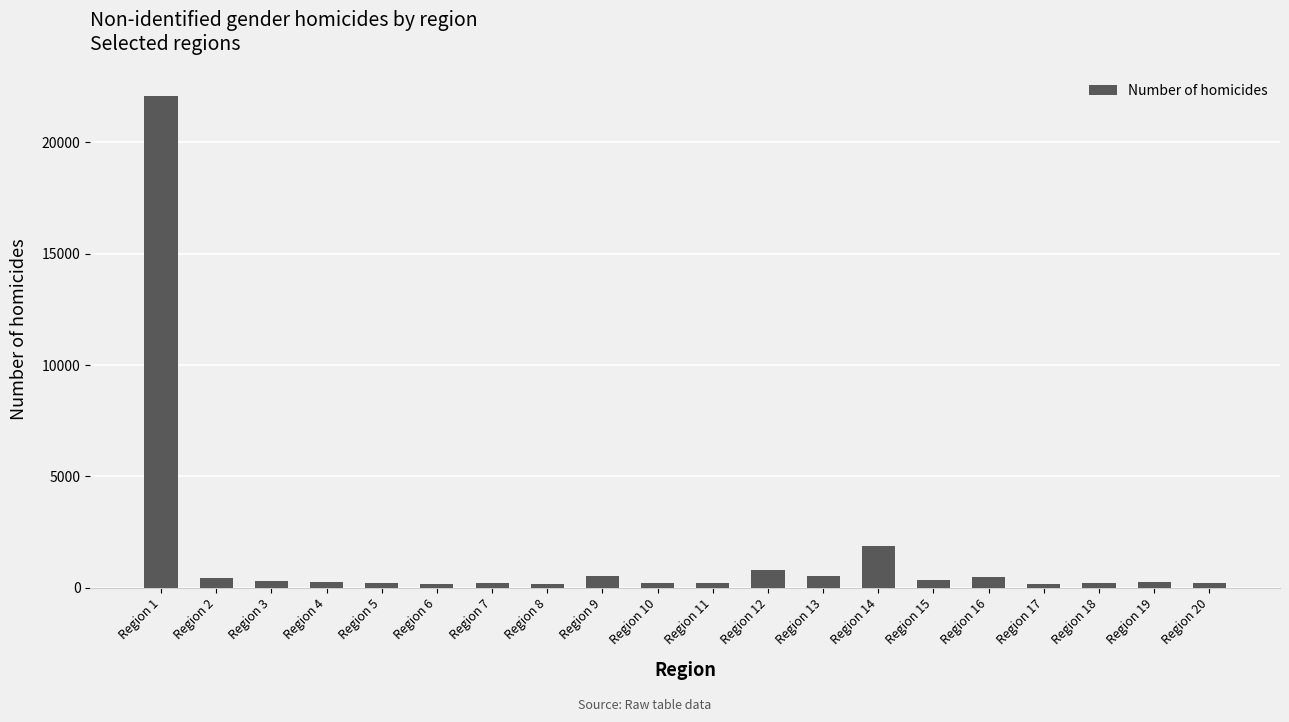

True or false: the data shows 362 at Region 15.

True